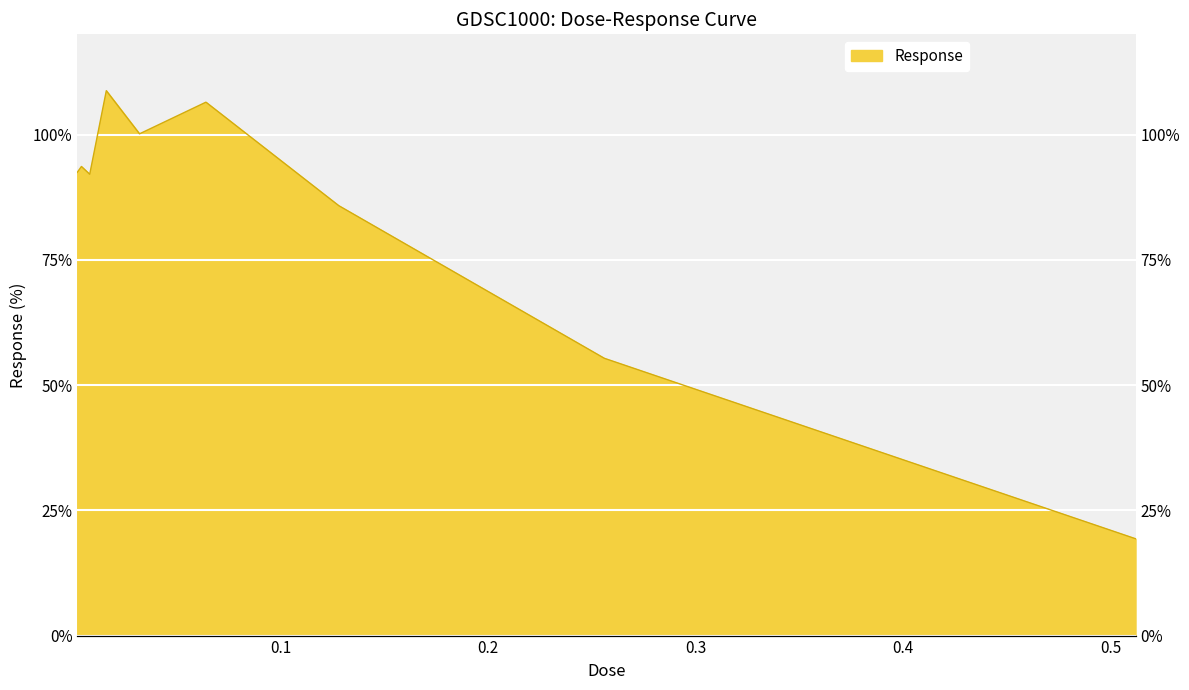

Where is the first local maximum?

0.004